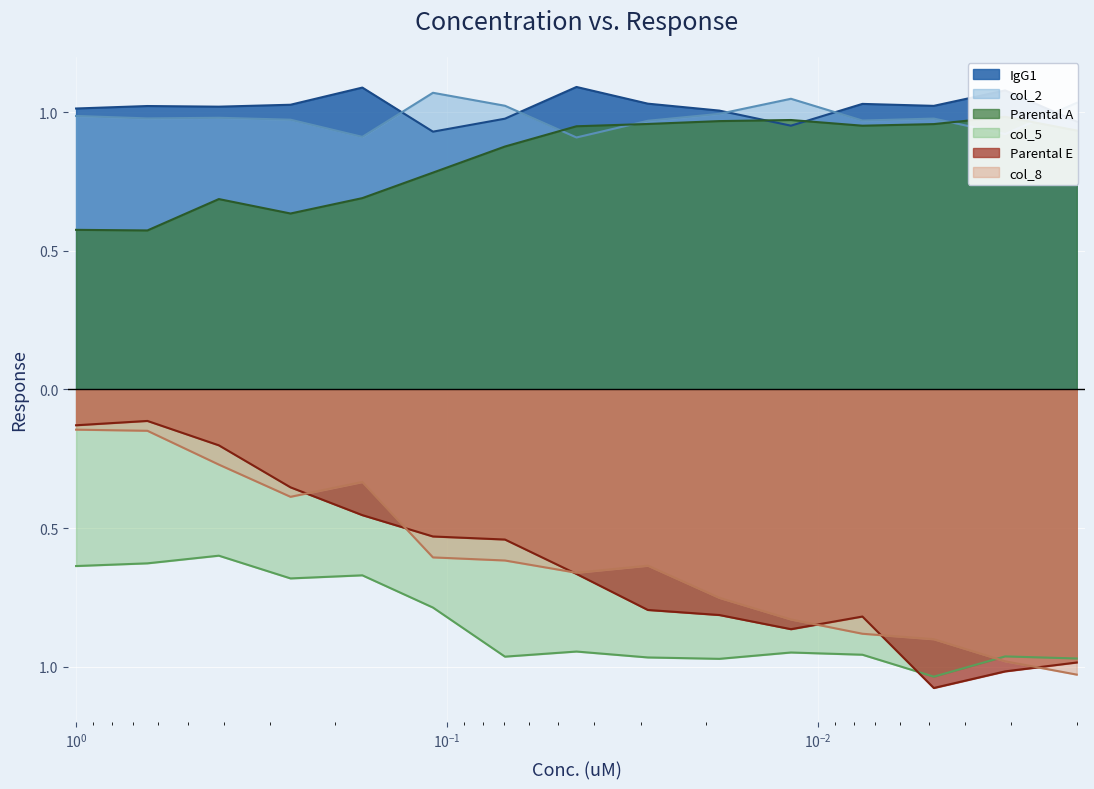

Which series has the largest range (max minus min)?

Parental E